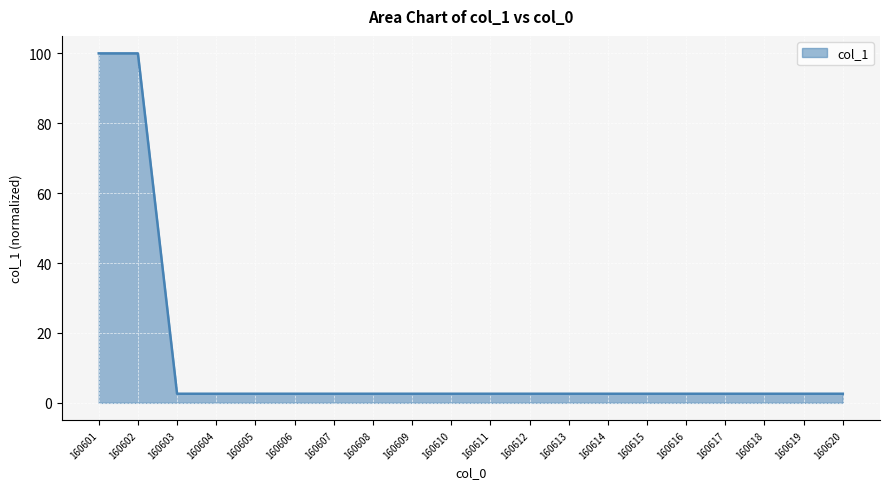

Reading left to right, extract all data points from this chart.

160601=100.0	160602=100.0	160603=2.6	160604=2.6	160605=2.6	160606=2.6	160607=2.6	160608=2.6	160609=2.6	160610=2.6	160611=2.6	160612=2.6	160613=2.6	160614=2.6	160615=2.6	160616=2.6	160617=2.6	160618=2.6	160619=2.6	160620=2.6